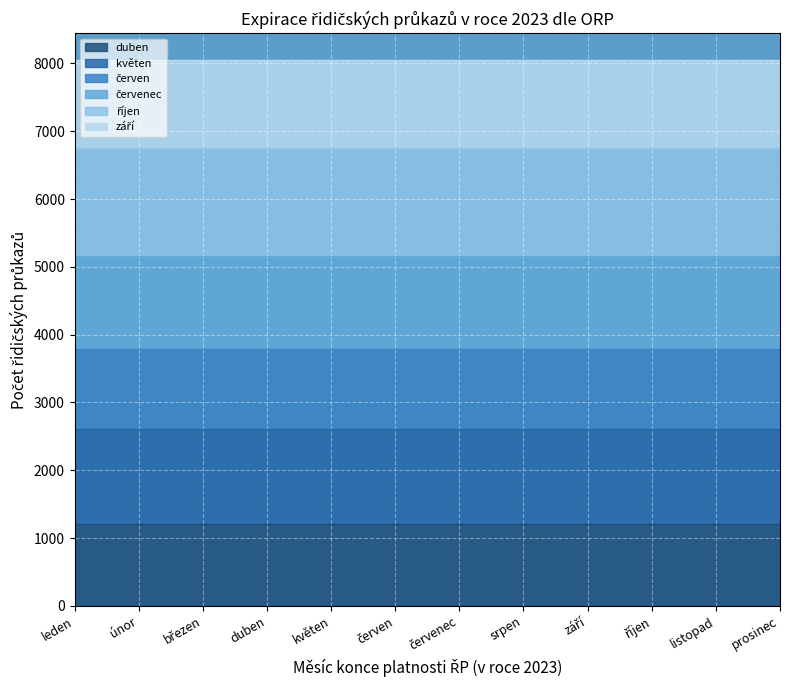

What is the total value across all series at květen?

8043.6